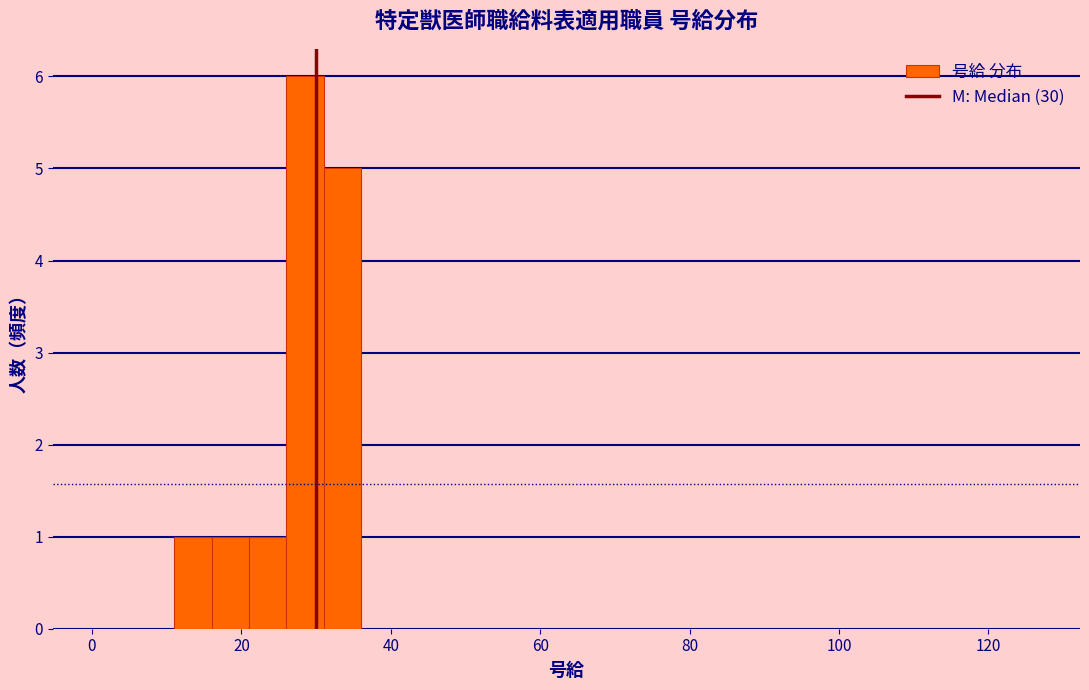

Read against the x-axis, roughly where is the centre of the tallest bar?

28